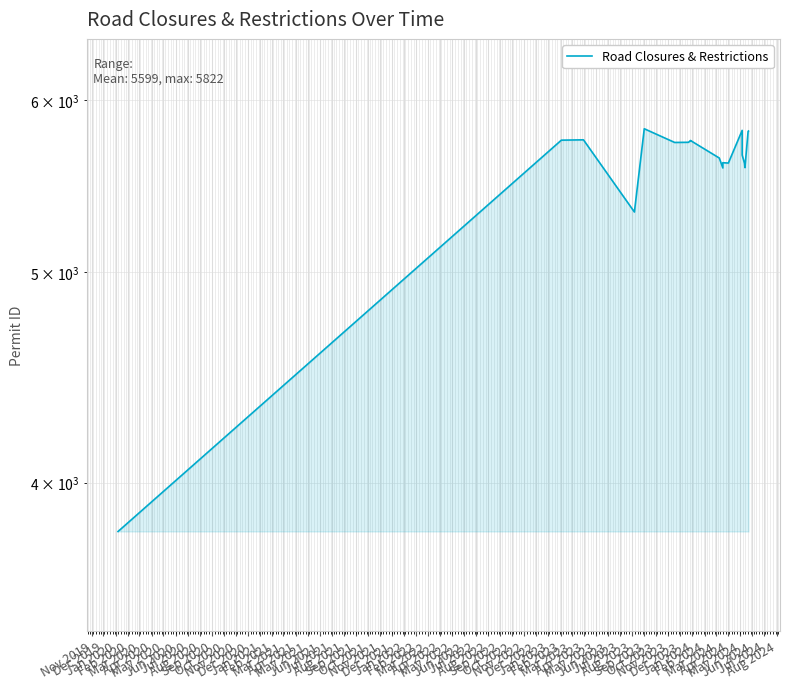

What is the smallest value displayed?

3798